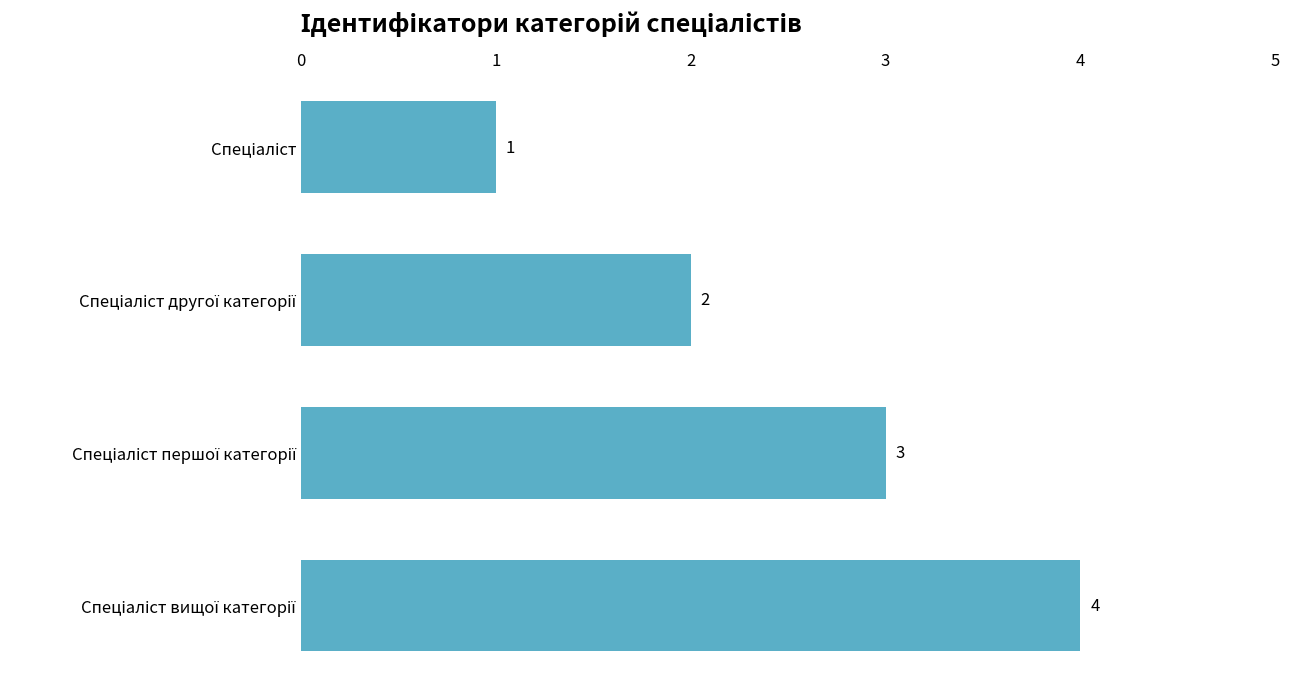

Count the values in the range 2 to 4.

3